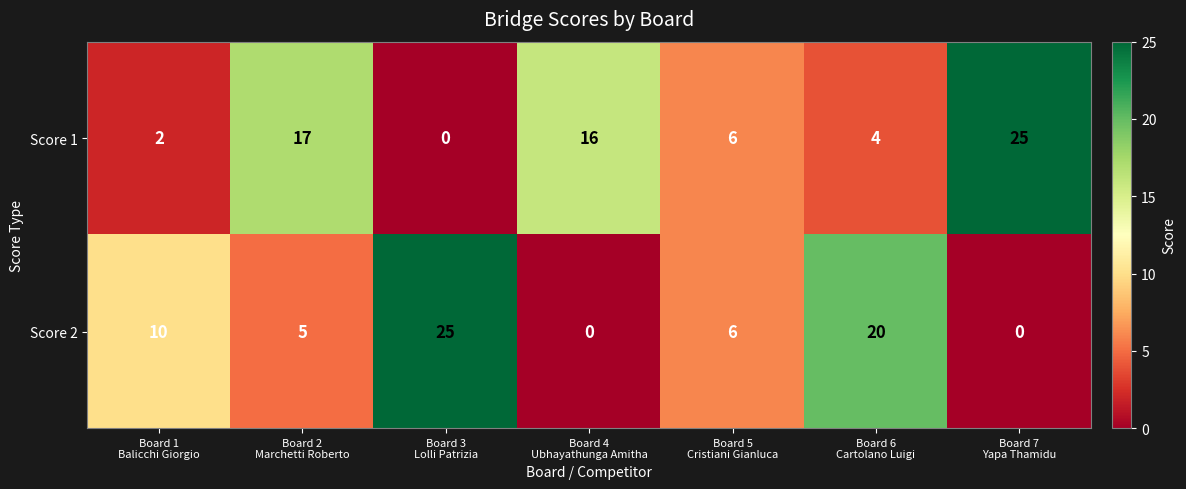

What is the highest value of the Score 1 series?

25